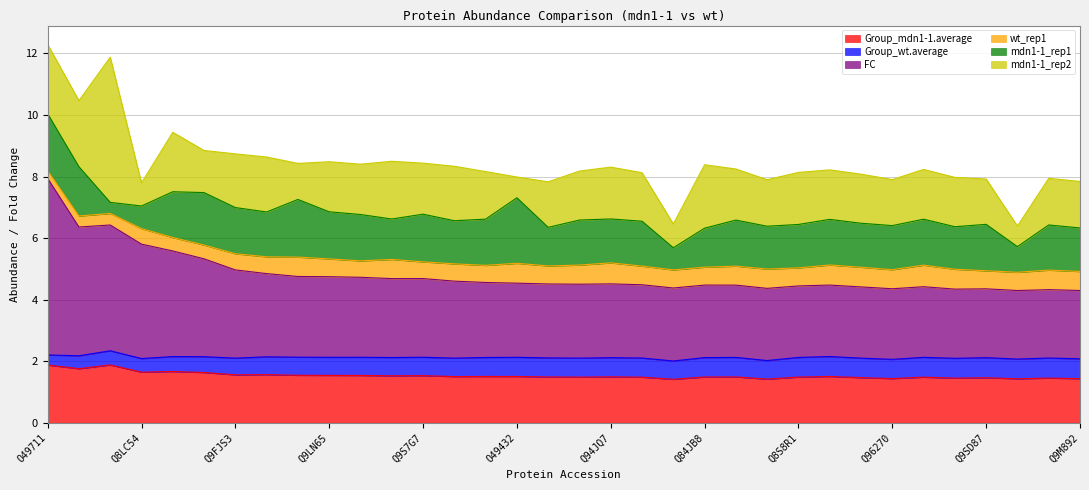

At Q9LN65, list the series in order from largest to smallest.

FC, mdn1-1_rep2, Group_mdn1-1.average, mdn1-1_rep1, Group_wt.average, wt_rep1